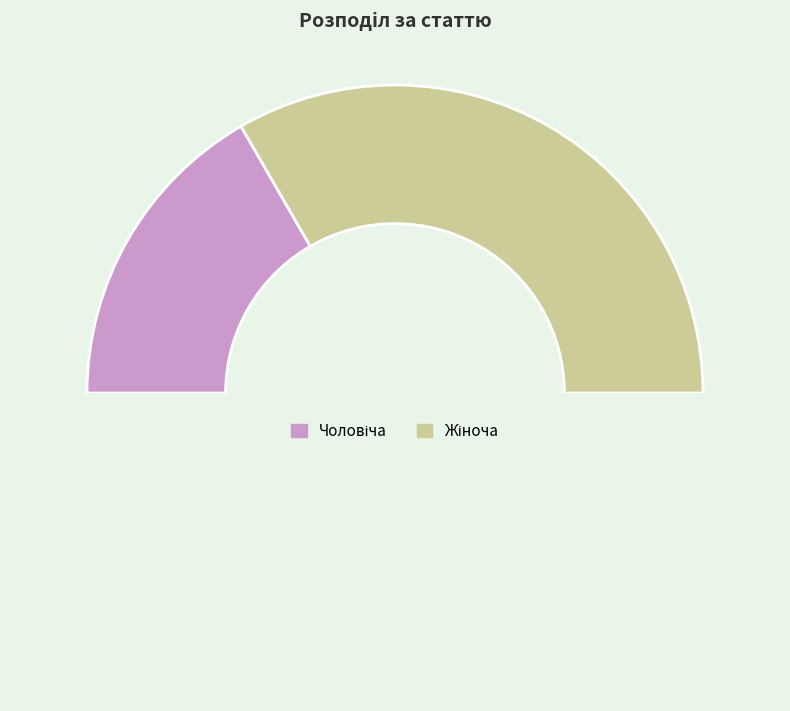

Is there any slice that represents more than half of the pie?

Yes